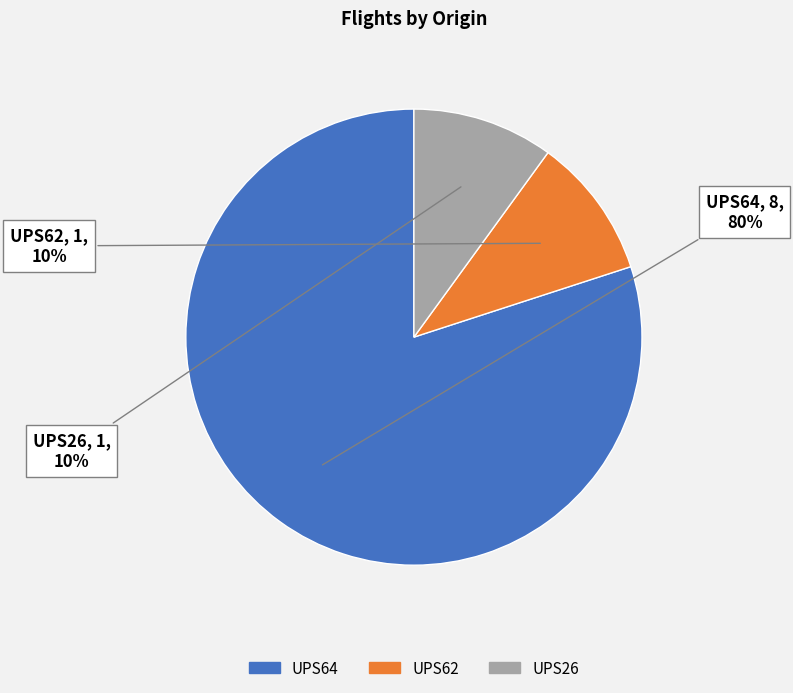

Is there any slice that represents more than half of the pie?

Yes